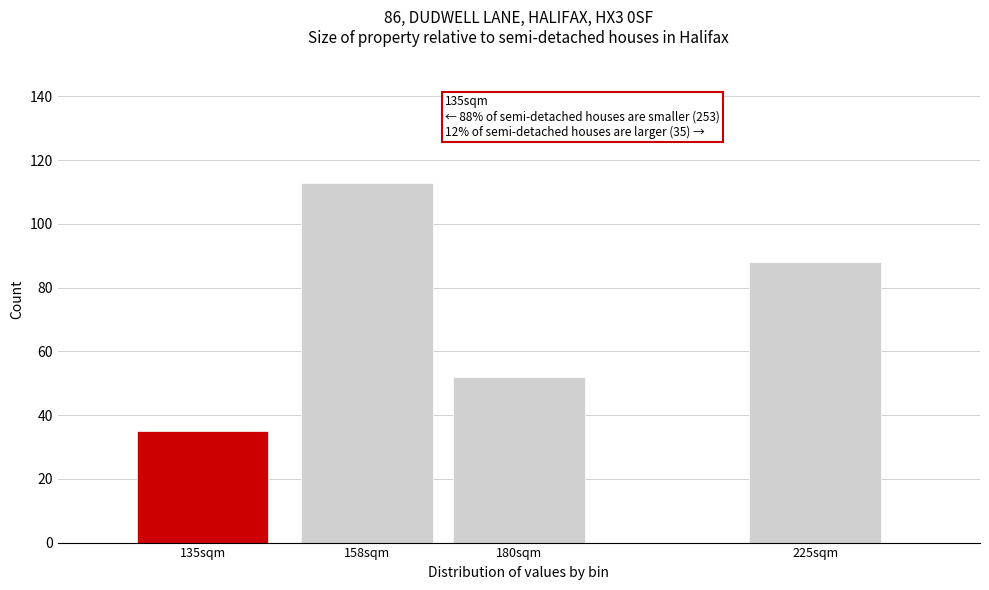

Reading left to right, extract all data points from this chart.

35	113	52	88